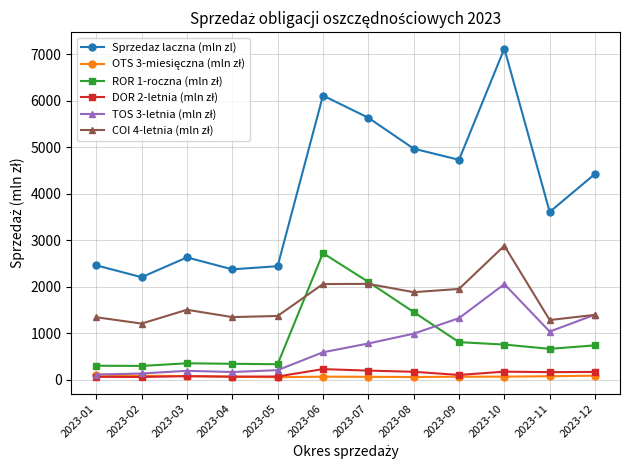

At which category does the chart reach its peak across all series?

2023-10